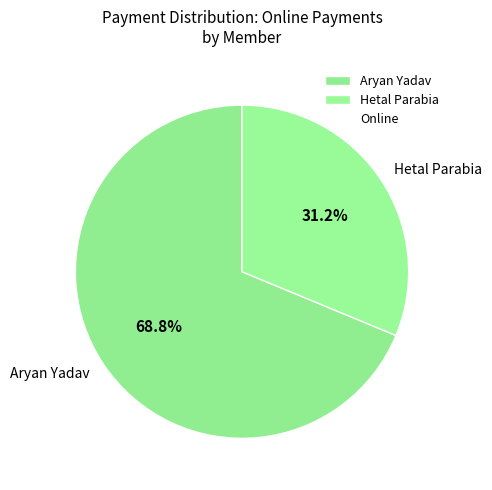

Do Hetal Parabia and Aryan Yadav together represent more than half of the pie?

Yes